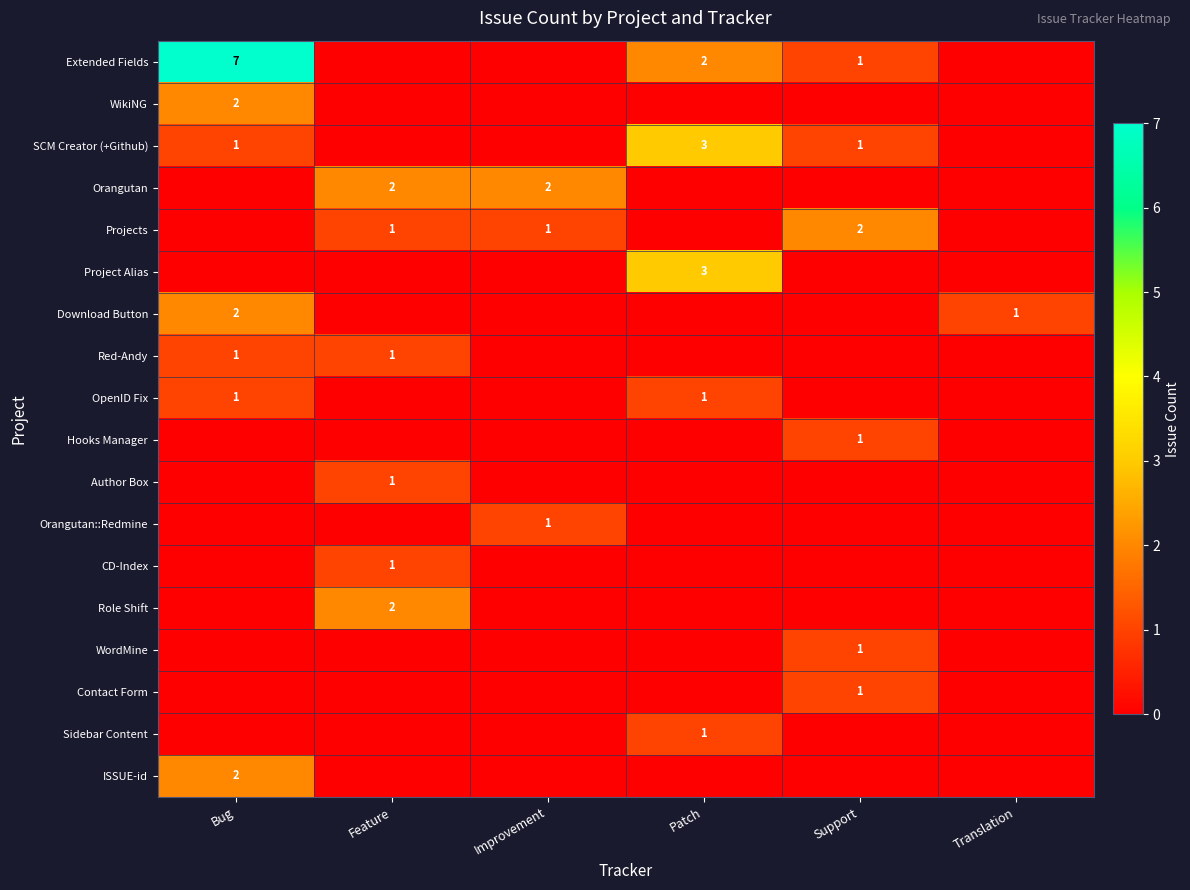

The value of Orangutan at Feature is 3. True or false?

False